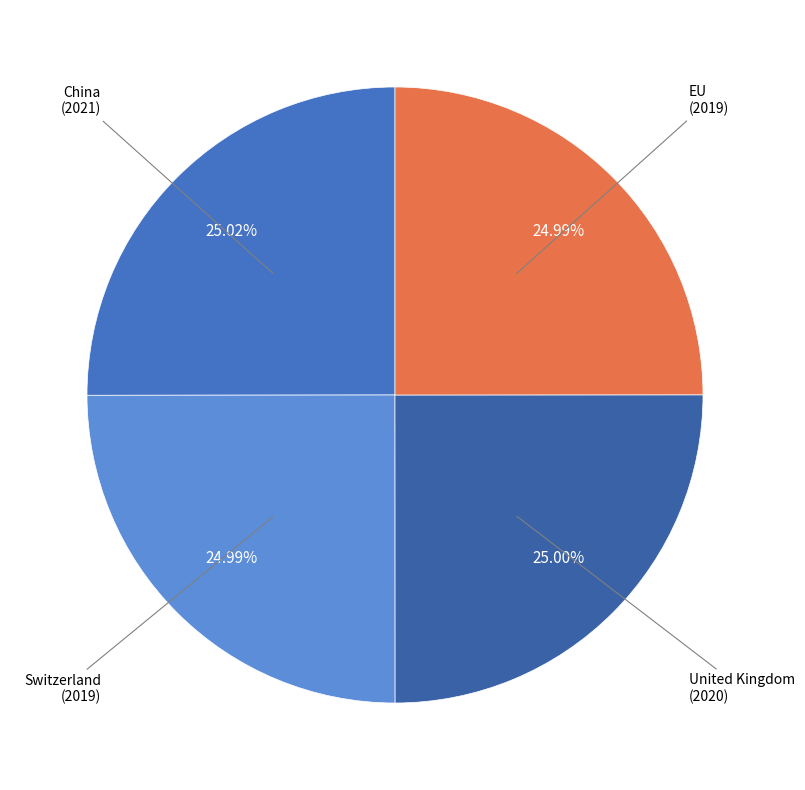

How many segments does this pie chart have?

4